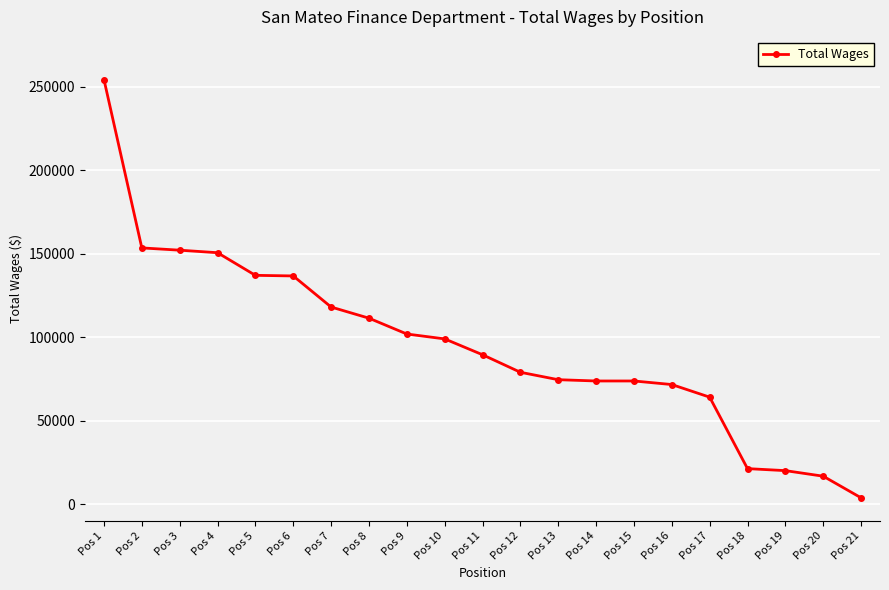

What value does the data have at Pos 19?

20011